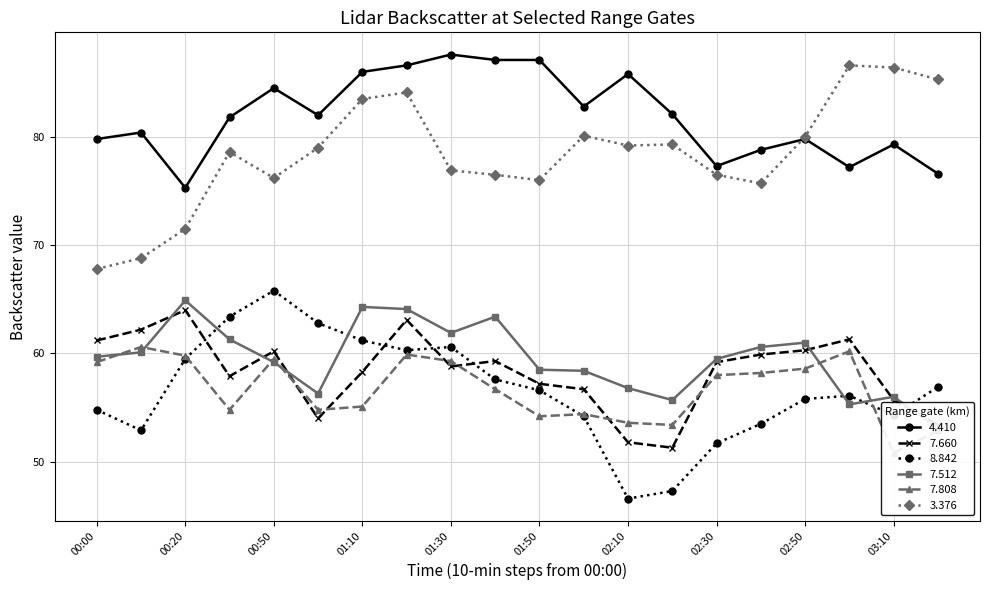

Which series changed the most between 2007/10/01 00:10 and 2007/10/01 03:20?

  3.376